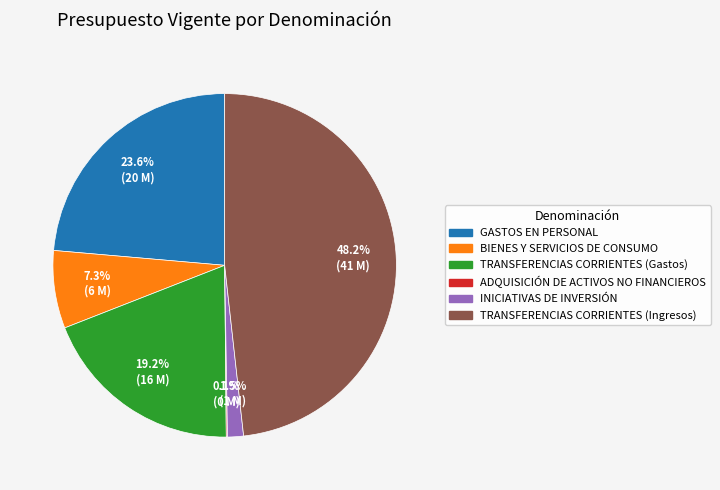

What is the largest slice in the pie chart?

TRANSFERENCIAS CORRIENTES (Ingresos)